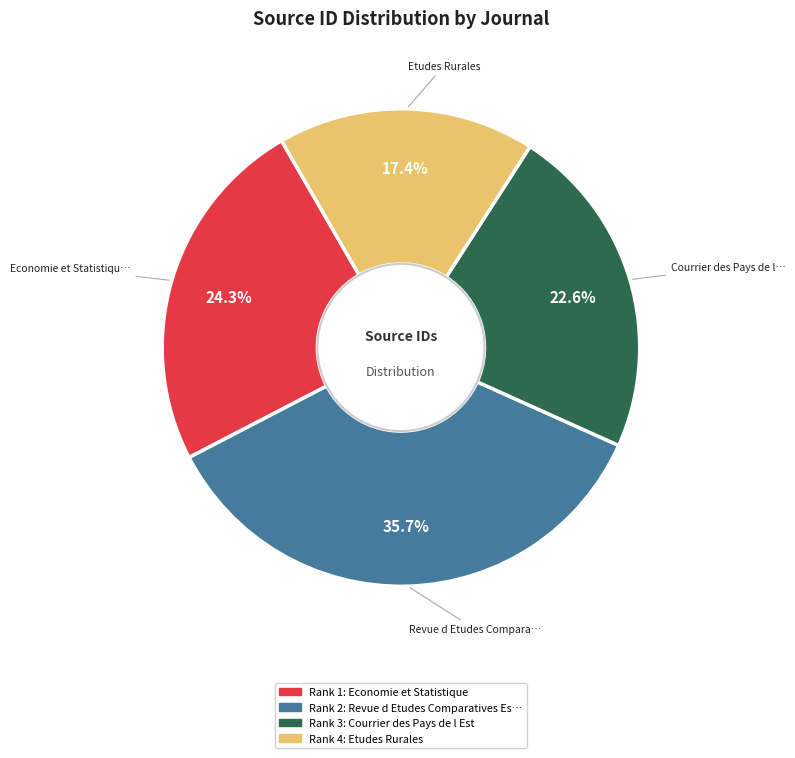

Is there any slice that represents more than half of the pie?

No